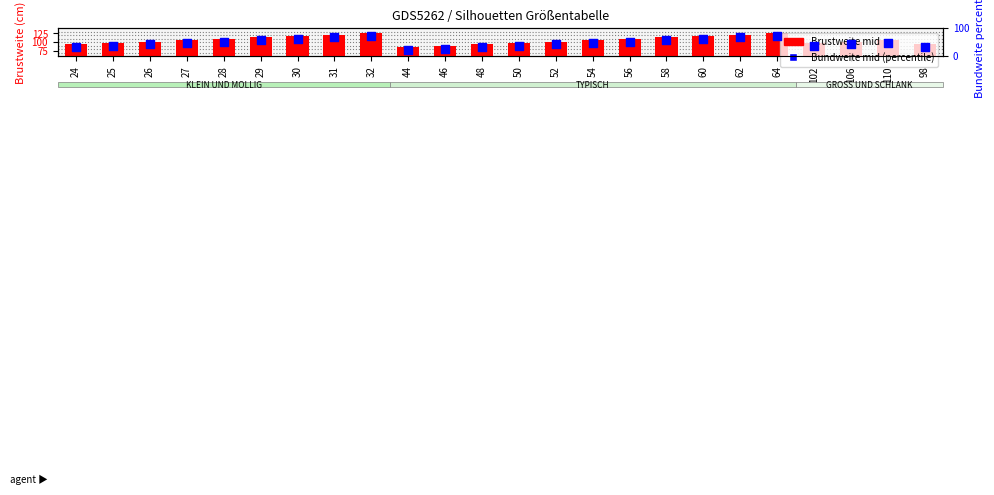

Is the value of Brustweite mid at 29 greater than the value of Bundweite mid (percentile) at 31?

Yes